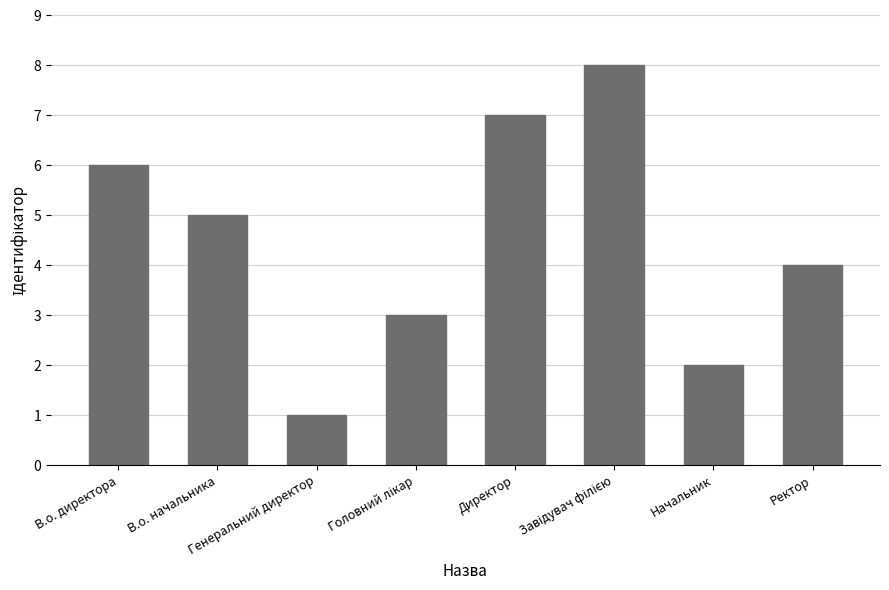

How many values are between 3 and 7?

5